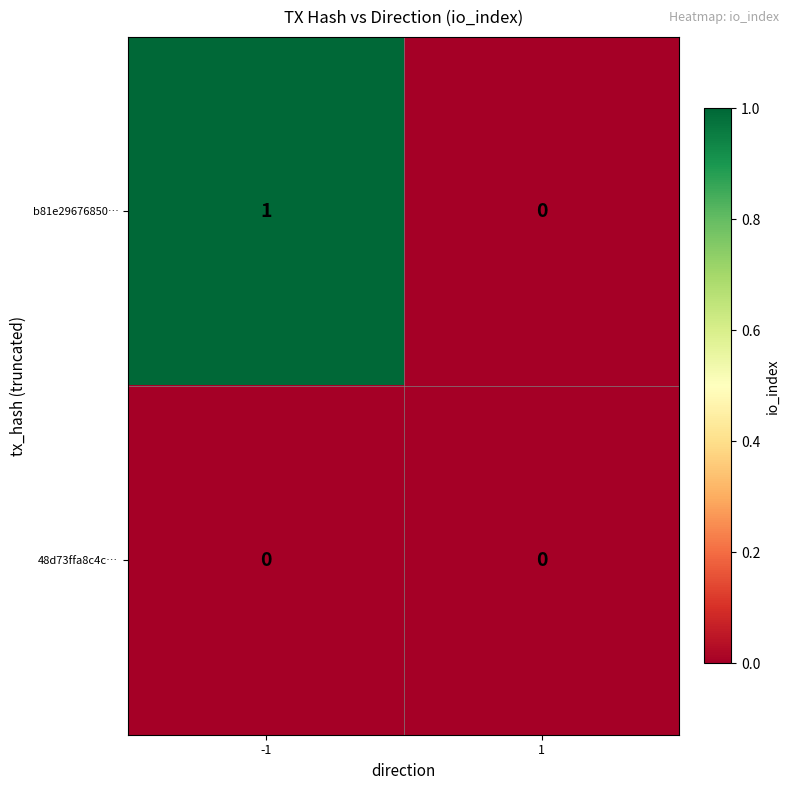

True or false: 48d73ffa8c4c… has a value of 0 at -1.

True